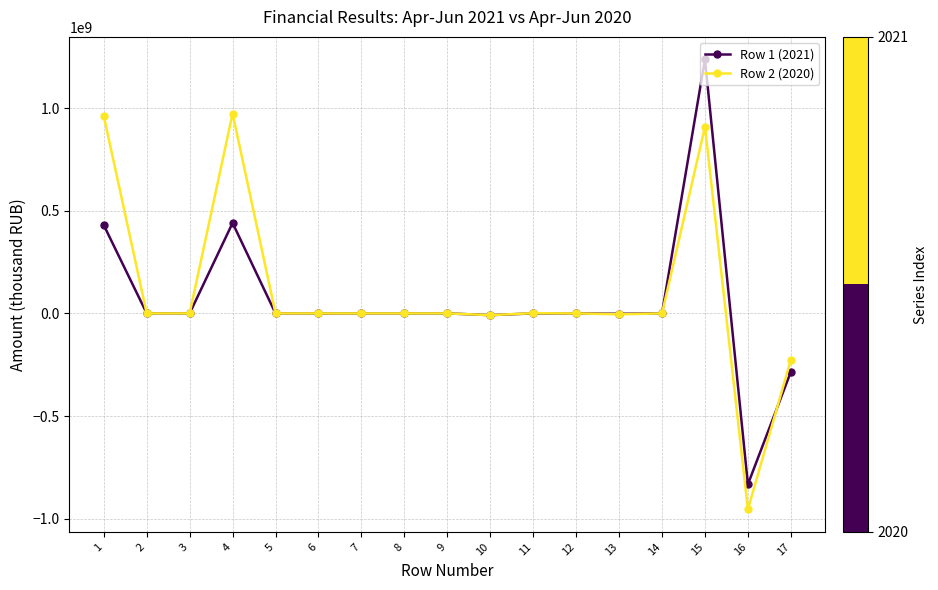

Which series has the largest range (max minus min)?

Row 1 (2021)